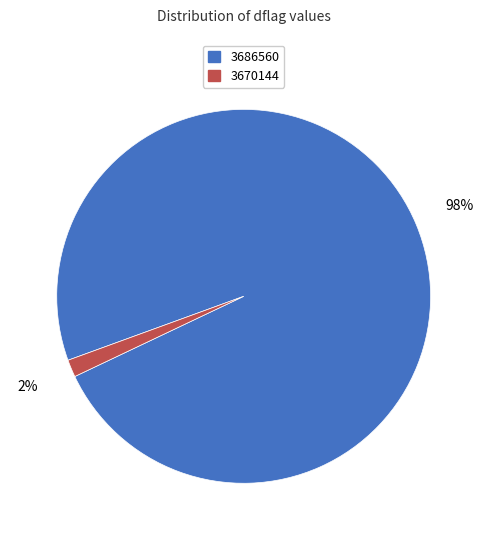

Do 3670144 and 3686560 together represent more than half of the pie?

Yes